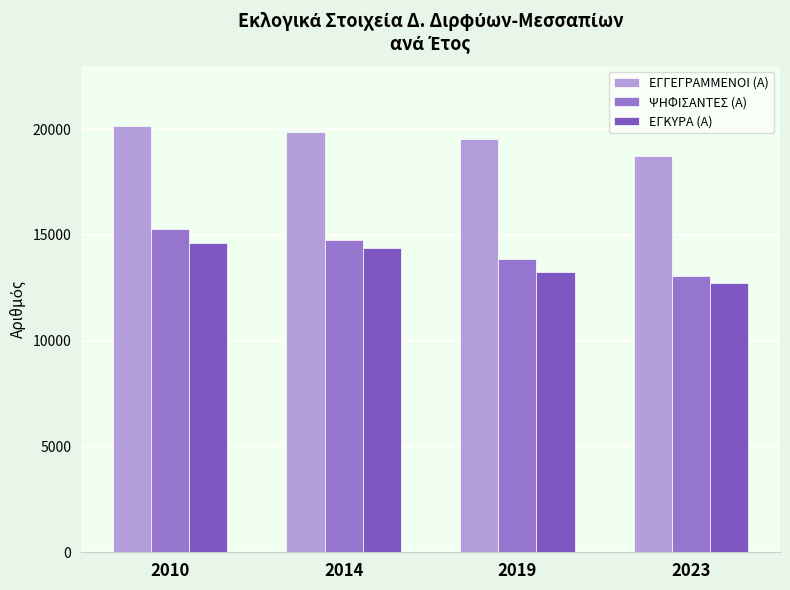

What are all the series names shown in the legend?

ΕΓΓΕΓΡΑΜΜΕΝΟΙ (Α), ΨΗΦΙΣΑΝΤΕΣ (Α), ΕΓΚΥΡΑ (Α)